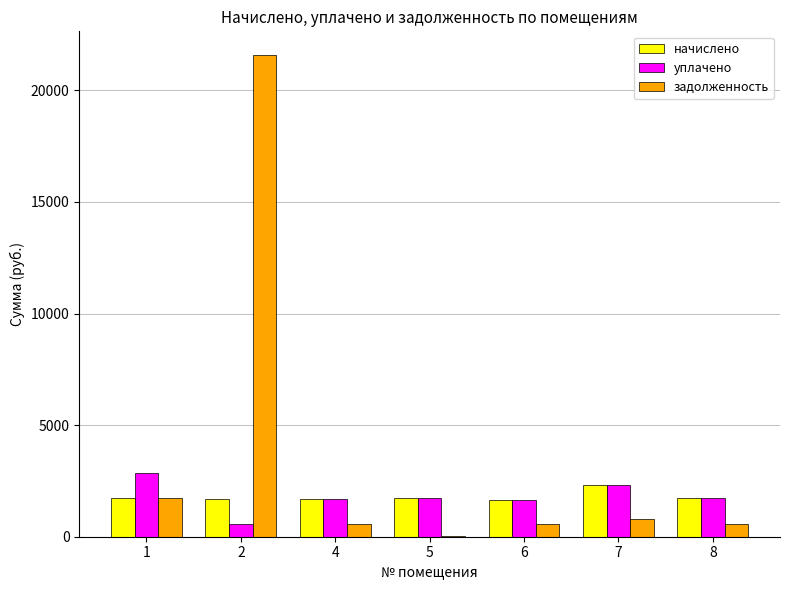

What is the highest value of the уплачено series?

2865.6